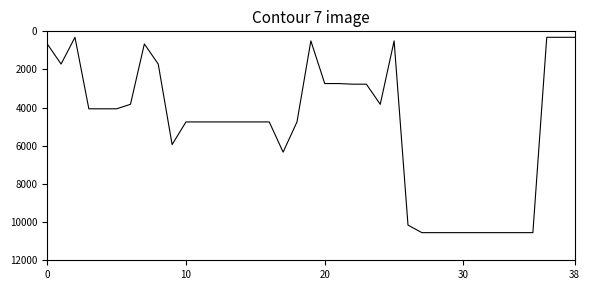

What is the difference between the maximum and minimum values?

10239.2